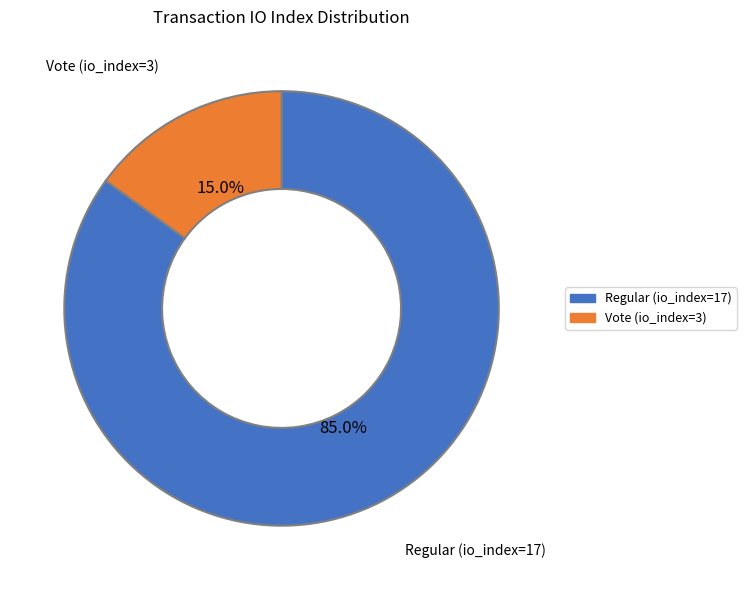

What percentage is the Vote (io_index=3) slice, to the nearest percent?

15%